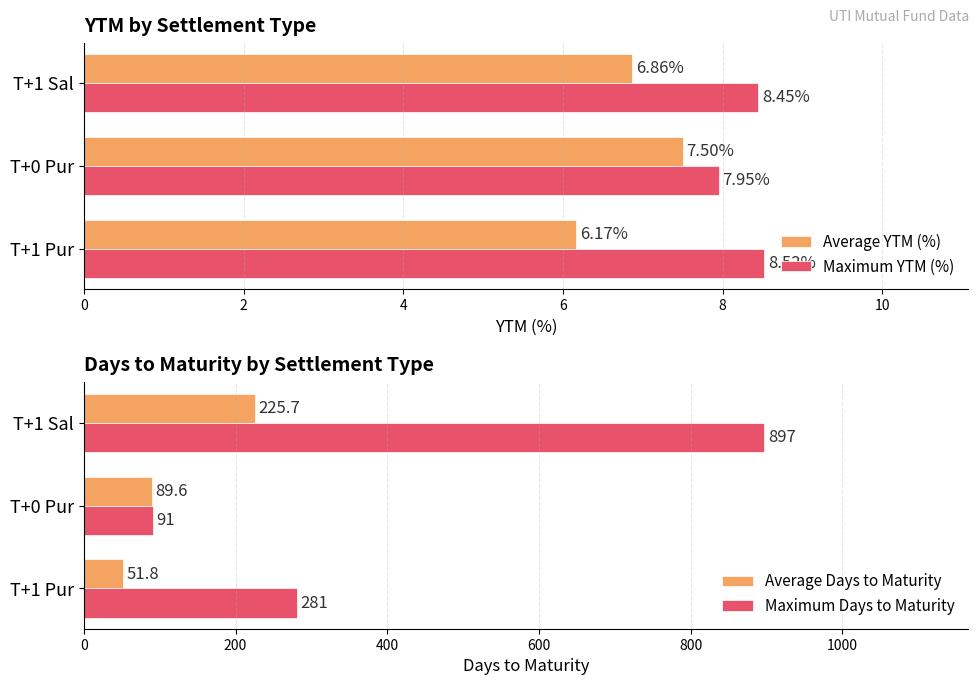

What is the difference between the maximum and minimum values in the Average YTM (%) series?

1.3